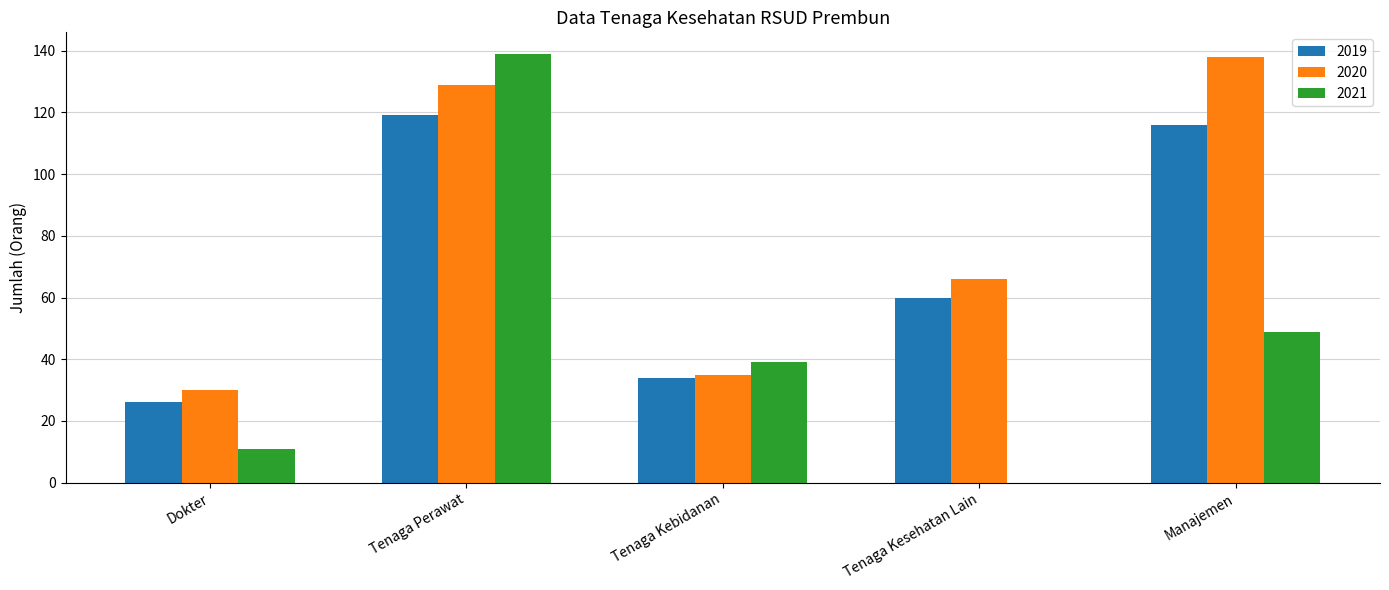

Which series has the largest total across all categories?

2020